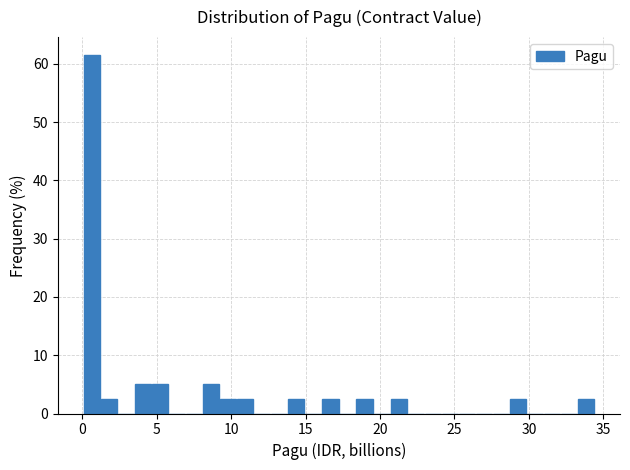

Read against the x-axis, roughly where is the centre of the tallest bar?

0.5